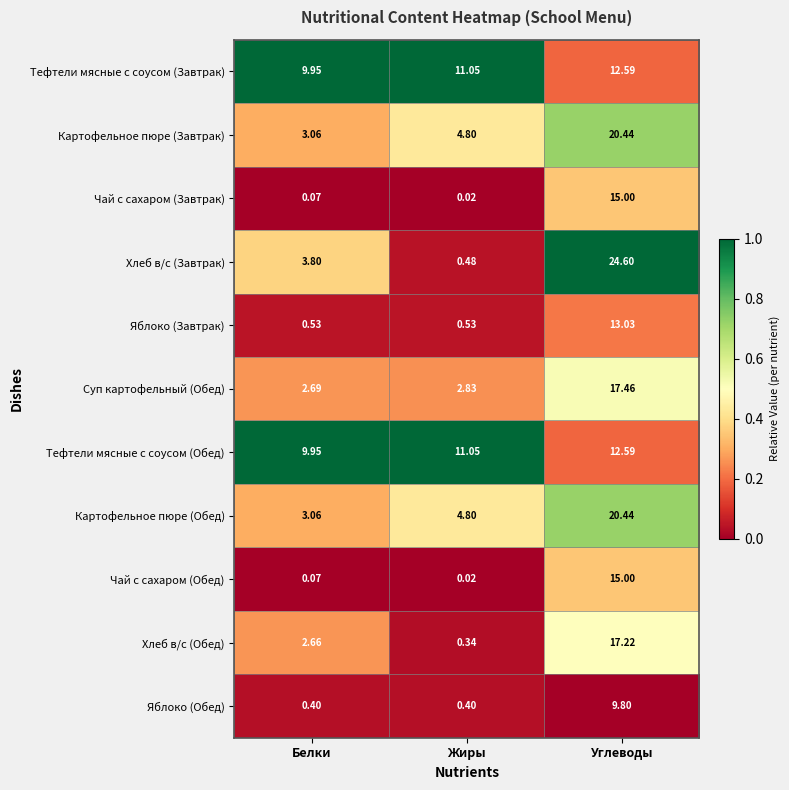

What is the difference between the highest and lowest values at Жиры?

11.0